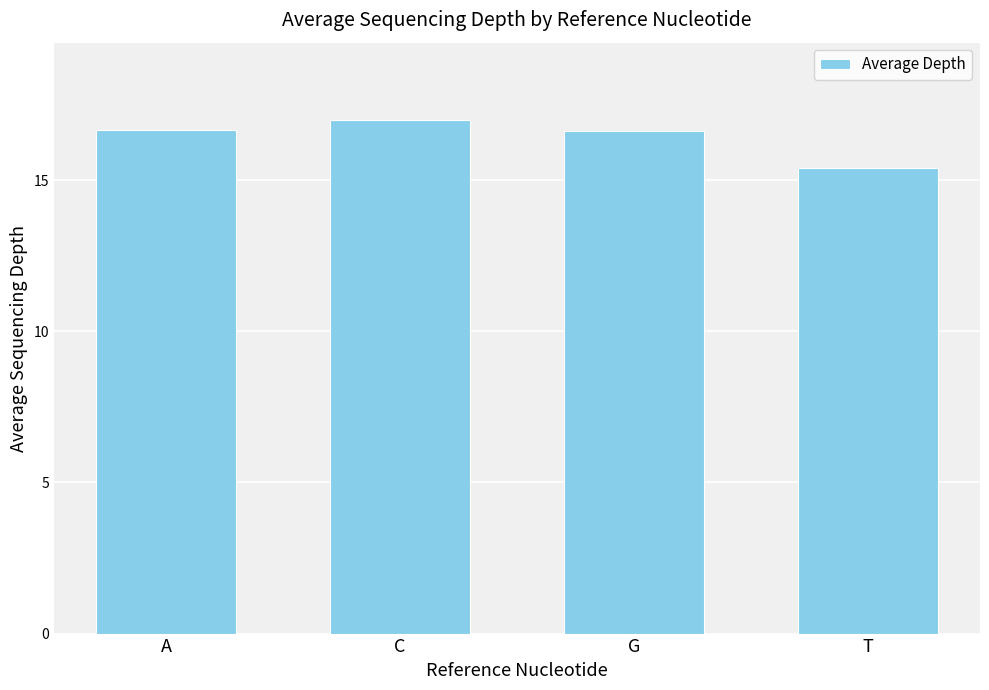

Which label corresponds to the largest value in the chart?

C